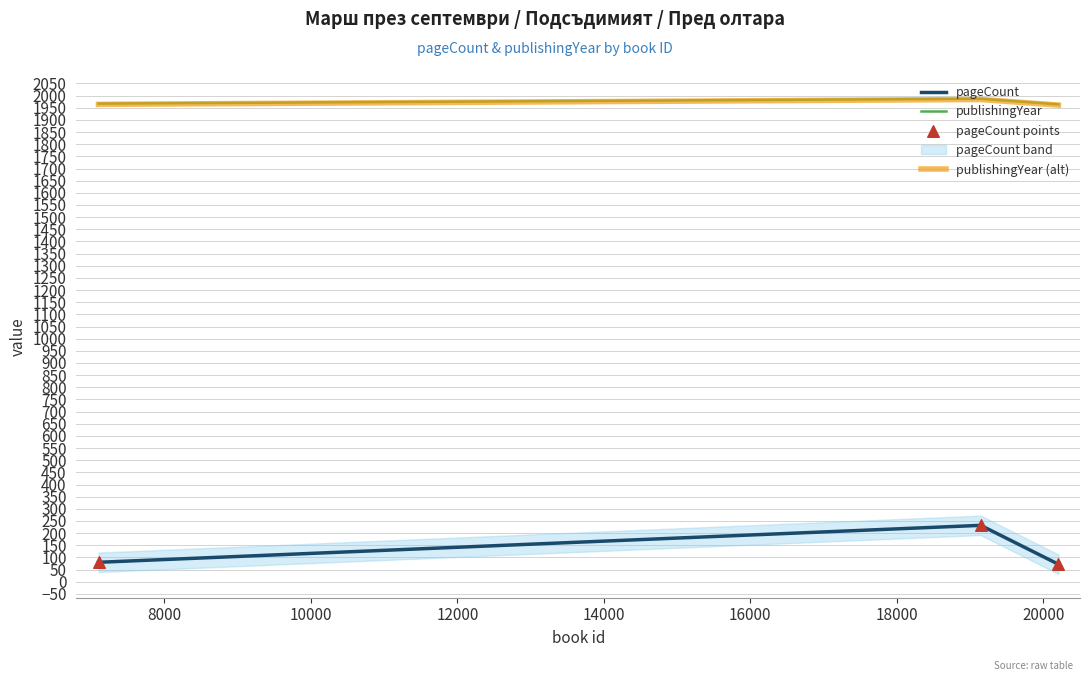

At how many categories does at least one series exceed 1051?

3